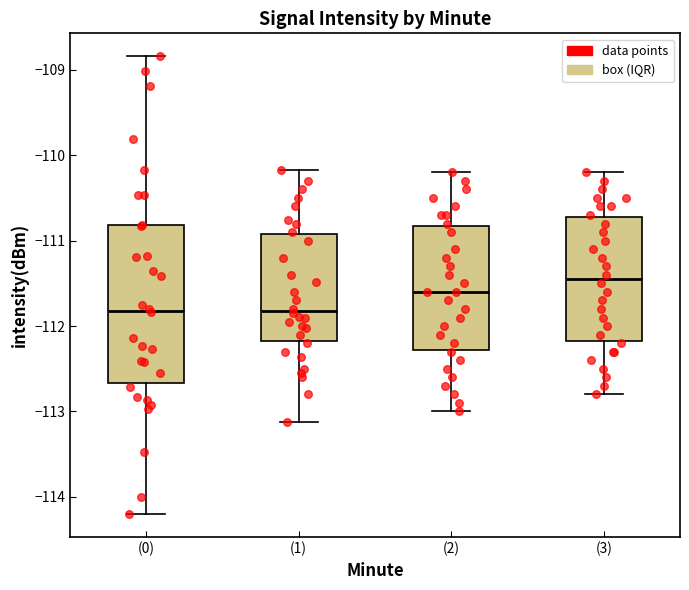

Reading left to right, read every box against the y-axis: the position of its median line, the range the box covers, and the ends of its whiskers. The values are not printed on the chart, so give them approximately, as read against the axis.

(0): median -111.8, box -112.7 to -110.8, whiskers -114.2 to -108.8
(1): median -111.8, box -112.2 to -110.9, whiskers -113.1 to -110.2
(2): median -111.6, box -112.3 to -110.8, whiskers -113.0 to -110.2
(3): median -111.4, box -112.2 to -110.7, whiskers -112.8 to -110.2